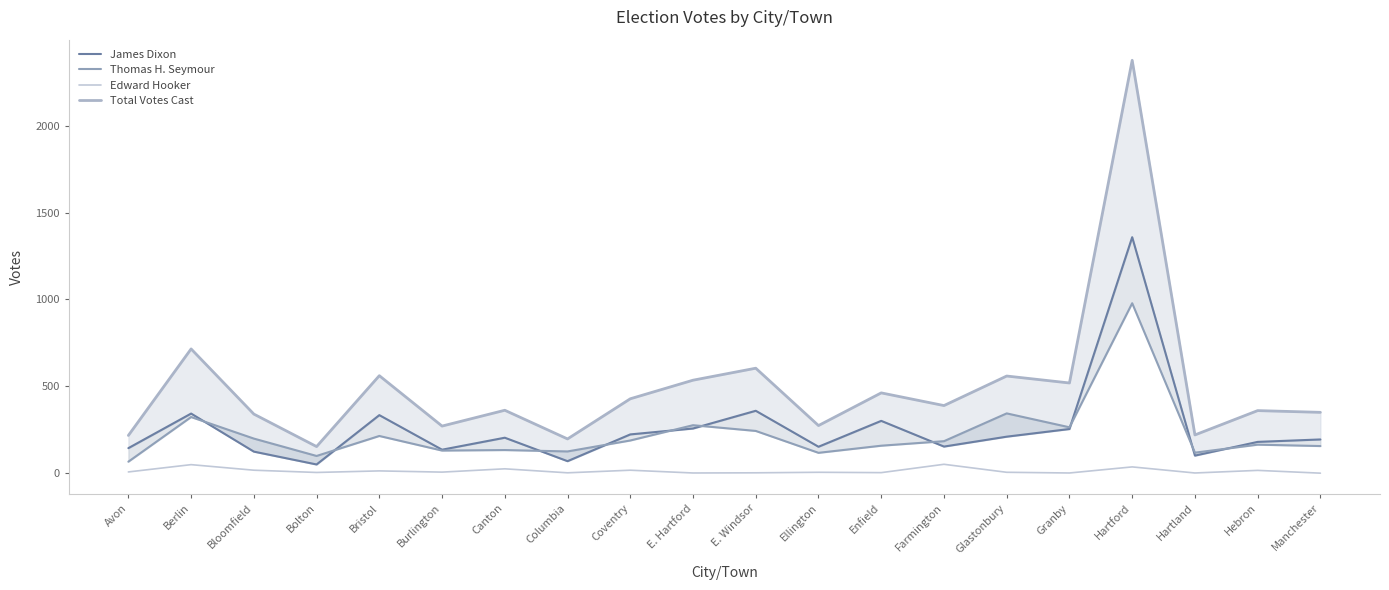

Where is Edward Hooker nearest to the value 25?

Canton